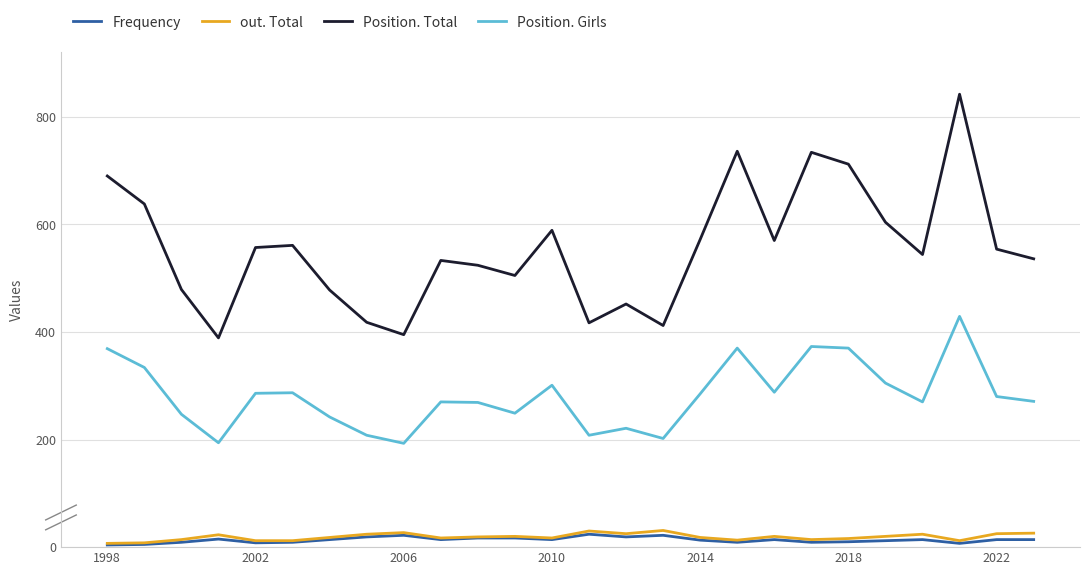

What is the lowest value of the Position. Total series?

389